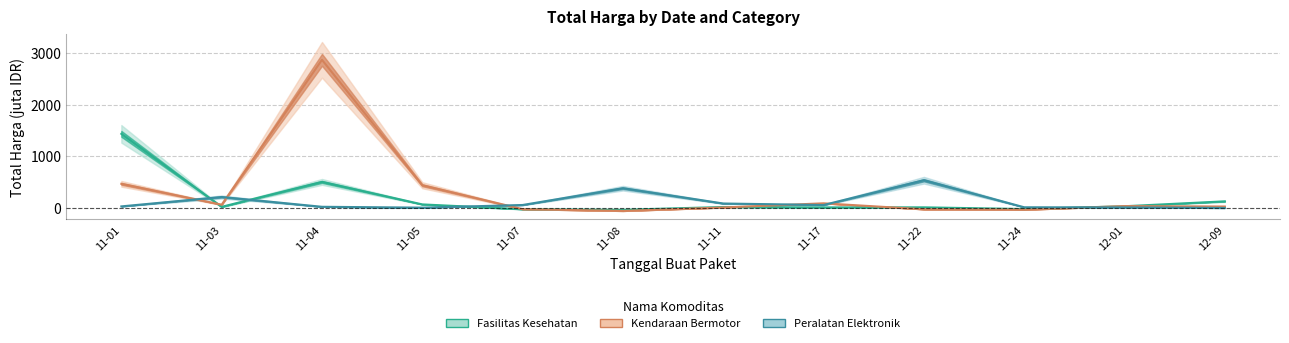

What is the value of the Peralatan Elektronik point at the 2nd from the left?

207.8